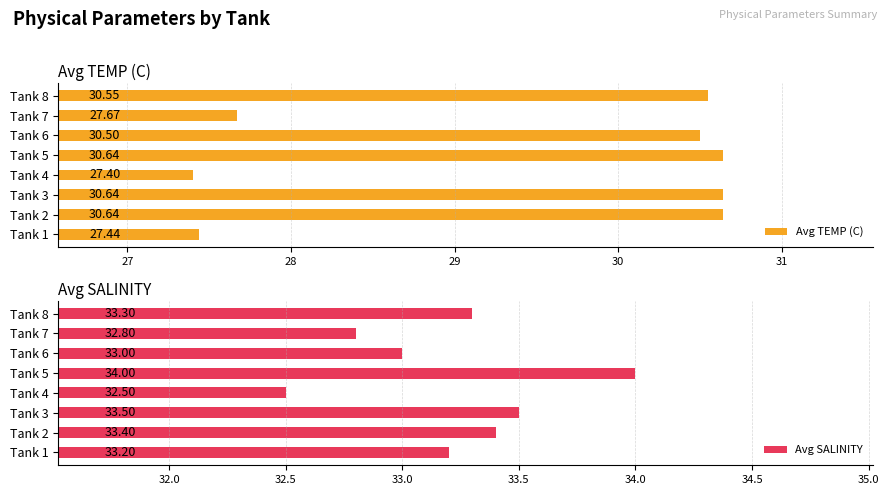

What are all the series names shown in the legend?

Avg TEMP (C), Avg SALINITY